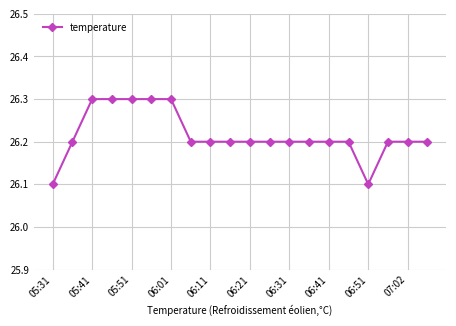

How many lines are shown in the chart?

1